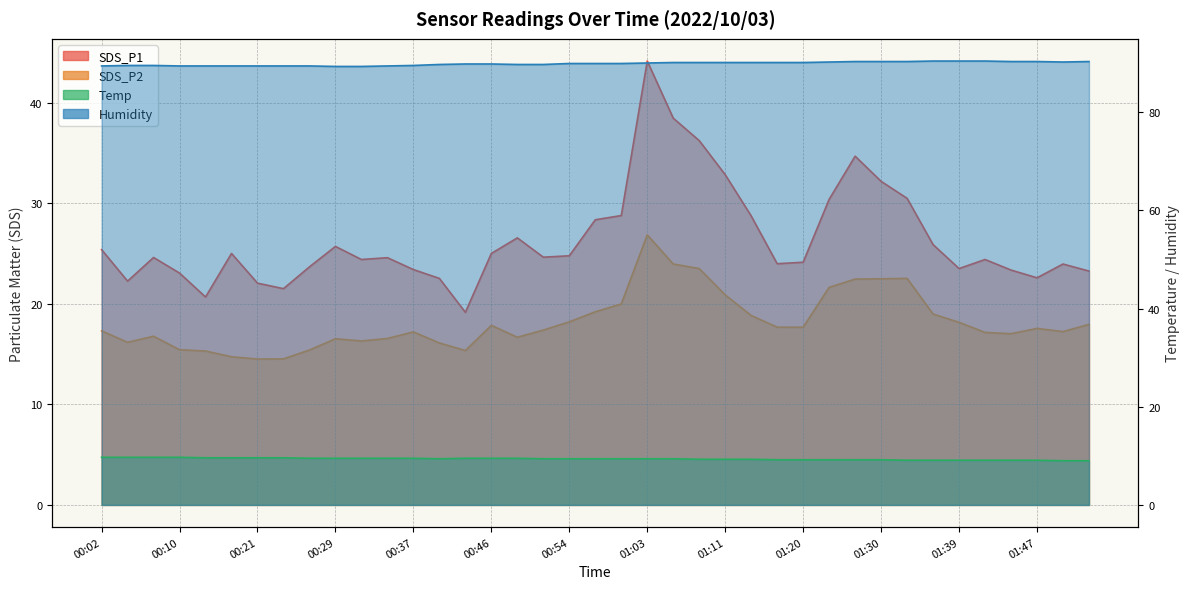

What value does the Humidity series have at 00:10?

89.4